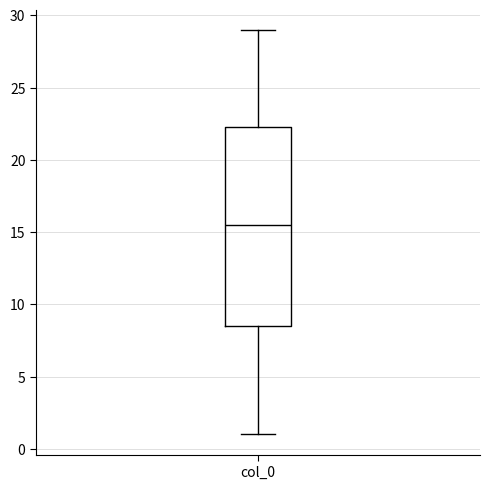

Where does the median line of the box for col_0 sit on the y-axis? The values are not printed on the chart, so give them approximately, as read against the axis.

15.5